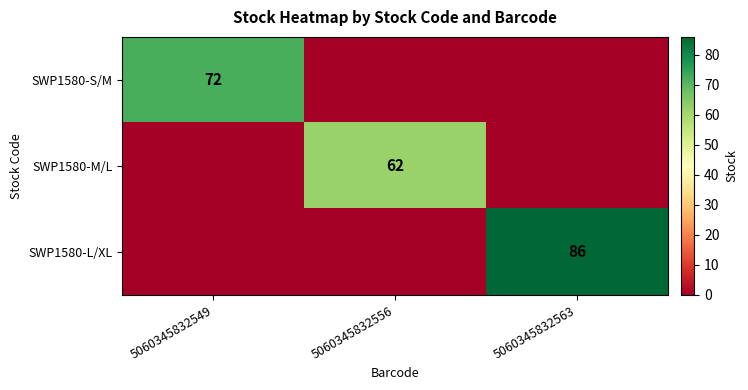

The value of SWP1580-L/XL at 5060345832563 is 40. True or false?

False